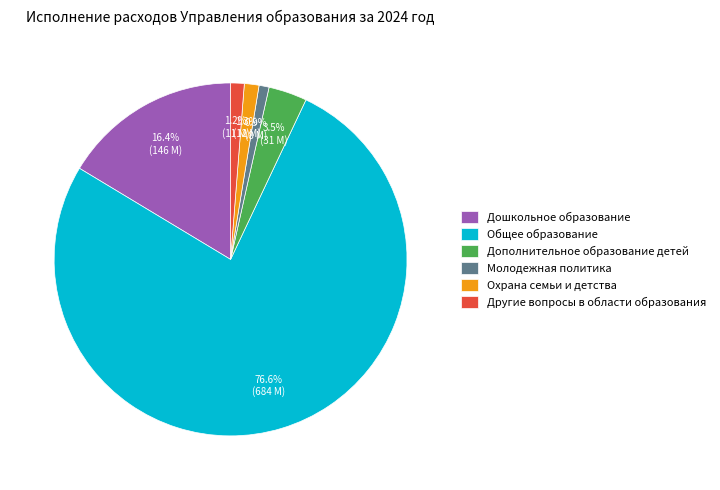

Do Молодежная политика and Общее образование together represent more than half of the pie?

Yes